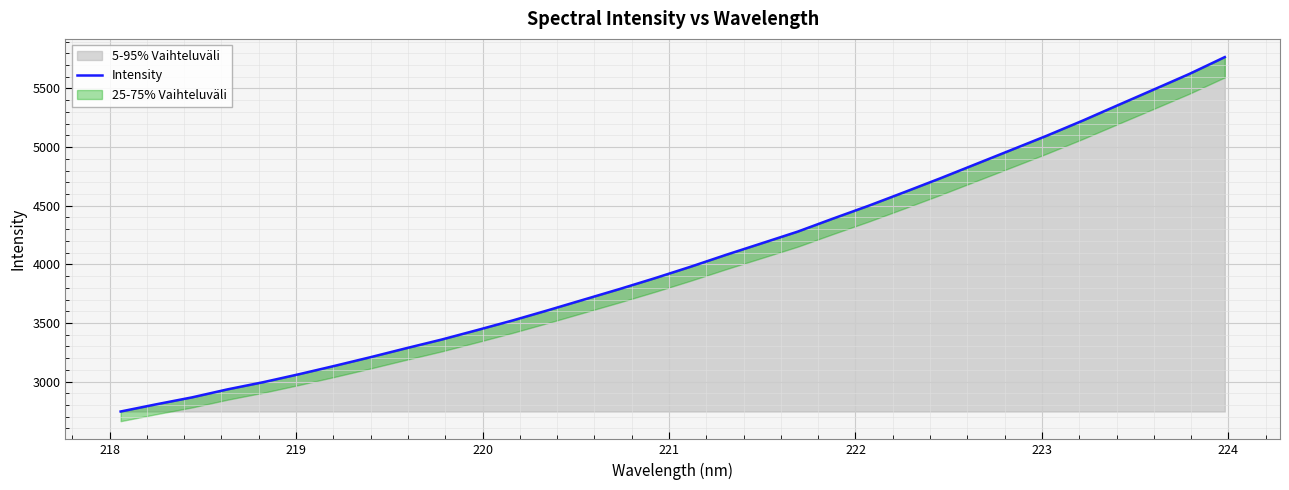

What is the maximum value for 5-95% Vaihteluväli?

5767.5